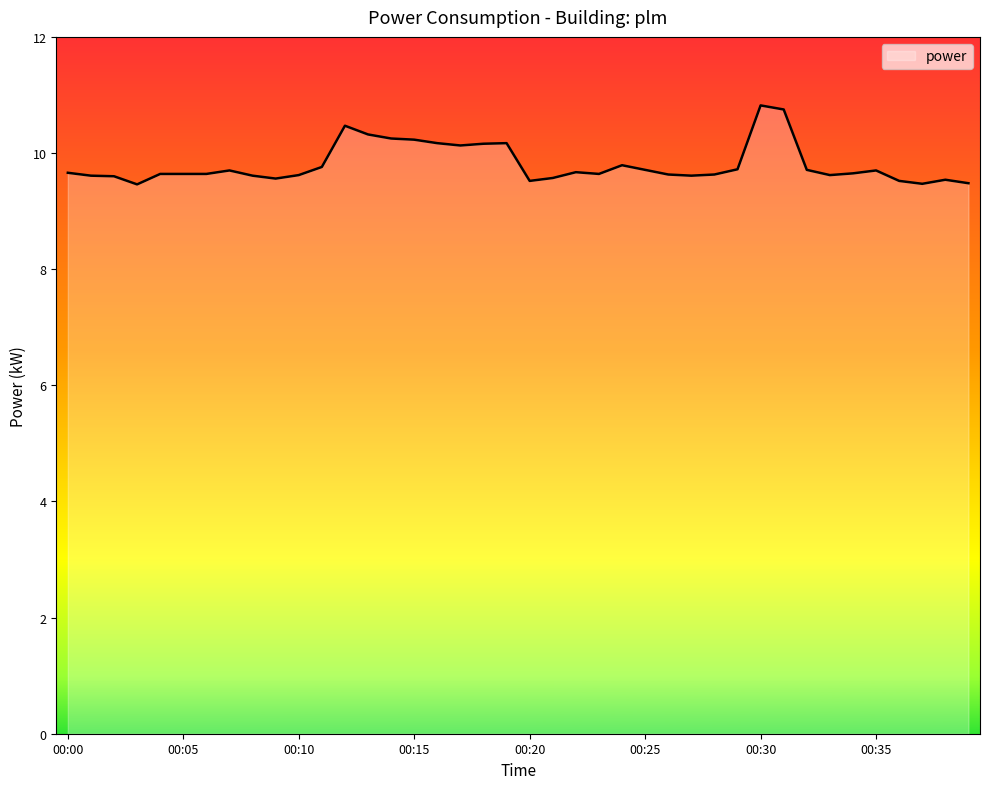

What is the smallest value displayed?

9.5